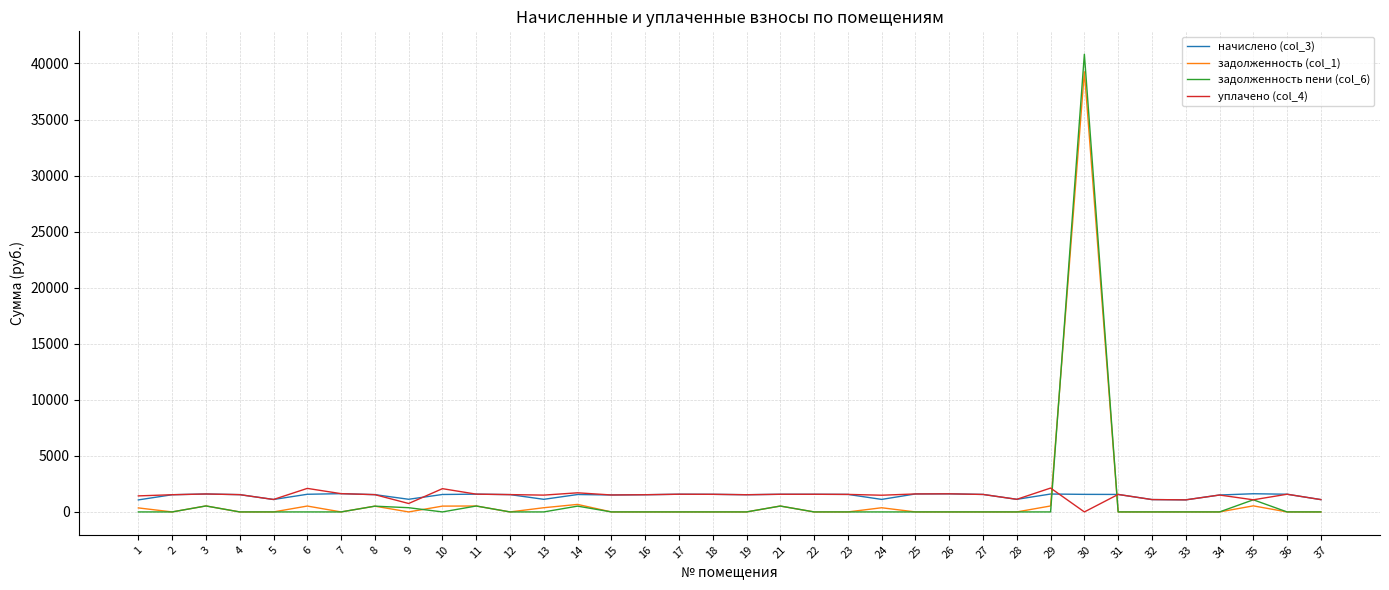

Is the value of задолженность (col_1) at 26 greater than the value of начислено (col_3) at 7?

No